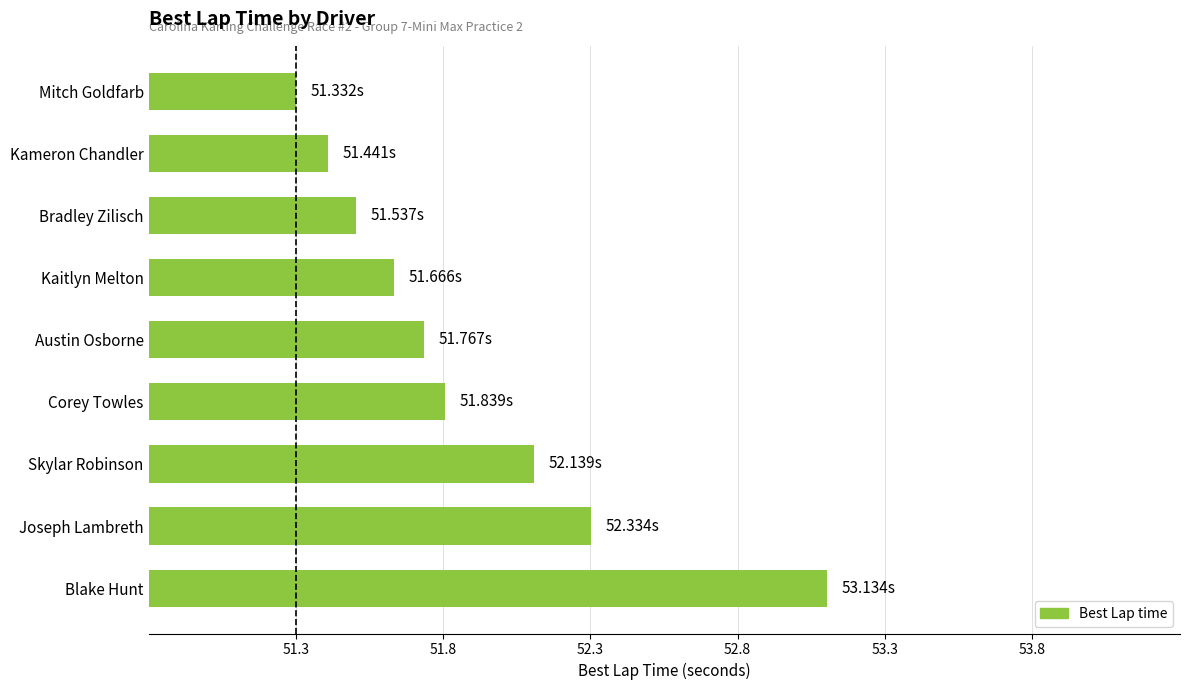

How many data points does each series have?

9